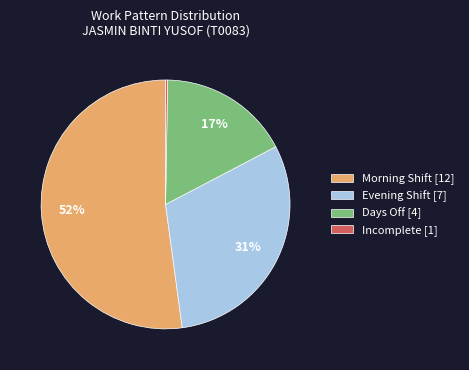

Which slice is the largest?

Morning Shift [12]